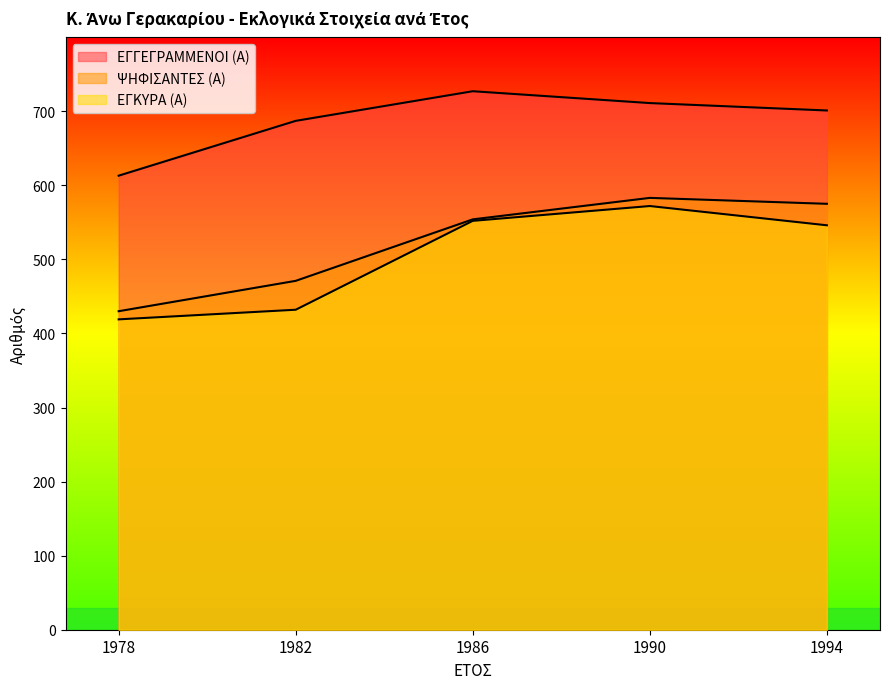

How many data points in ΨΗΦΙΣΑΝΤΕΣ (Α) are less than 554?

2